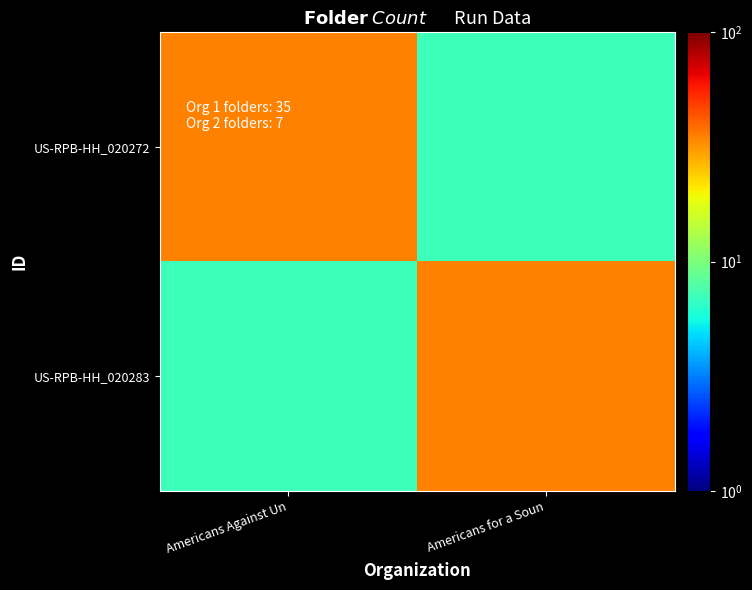

Reading right to left, what are all the values shown in this chart?

US-RPB-HH_020272: Americans for a Soun=7	Americans Against Un=35
US-RPB-HH_020283: Americans for a Soun=35	Americans Against Un=7